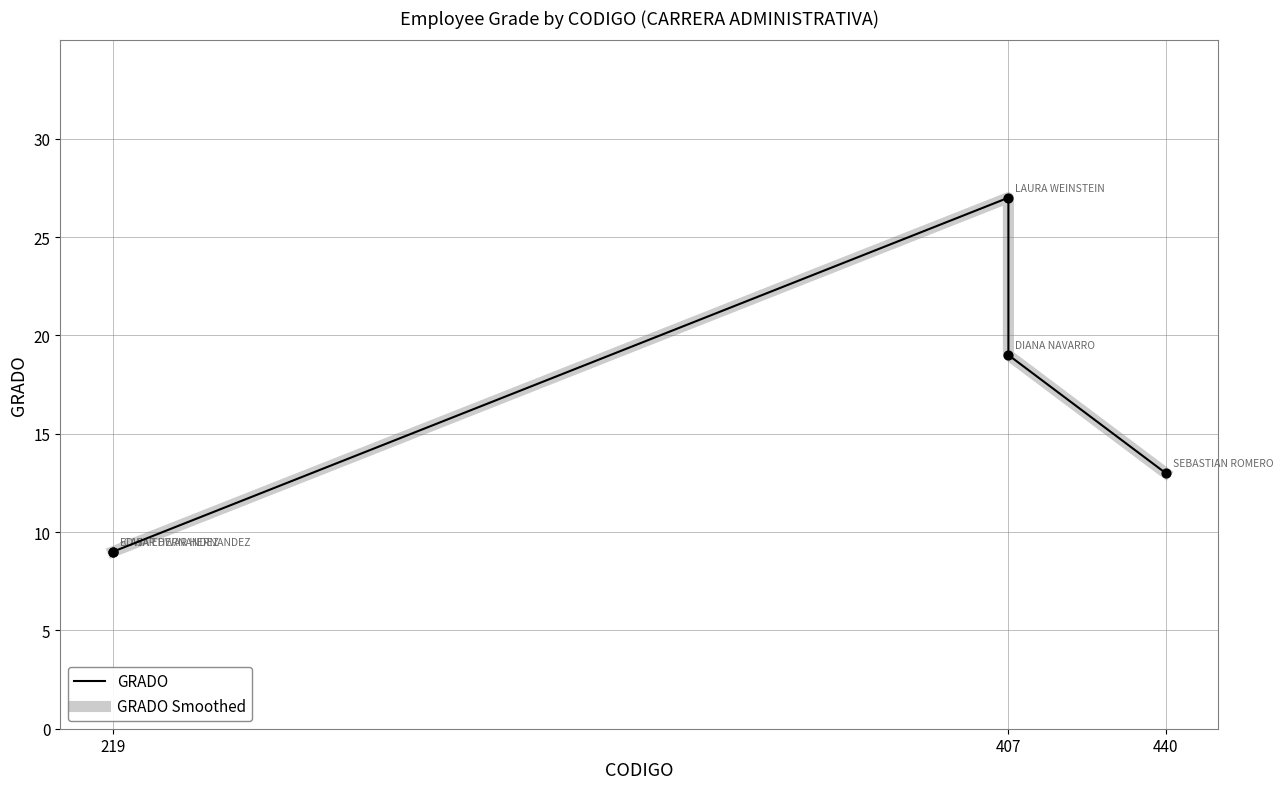

Which series has the largest total across all categories?

GRADO